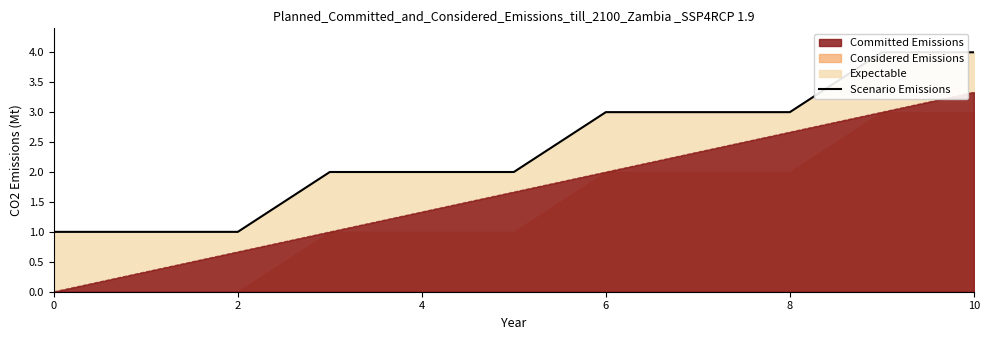

Reading left to right, what are all the values shown in this chart?

1	1	1	2	2	2	3	3	3	4	4